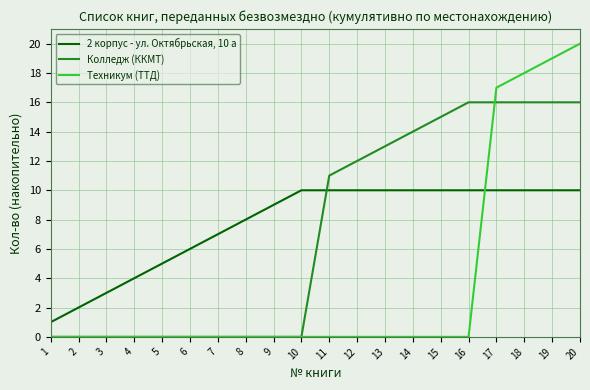

Is the value of 2 корпус - ул. Октябрьская, 10 а at 3 greater than the value of Колледж (ККМТ) at 19?

No